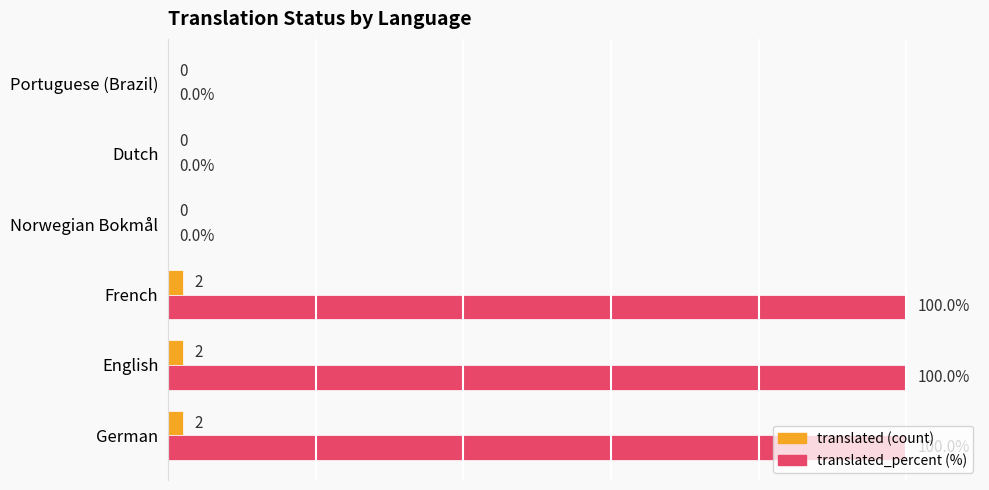

What is the value of the translated_percent bar at the 3rd from the left?

100